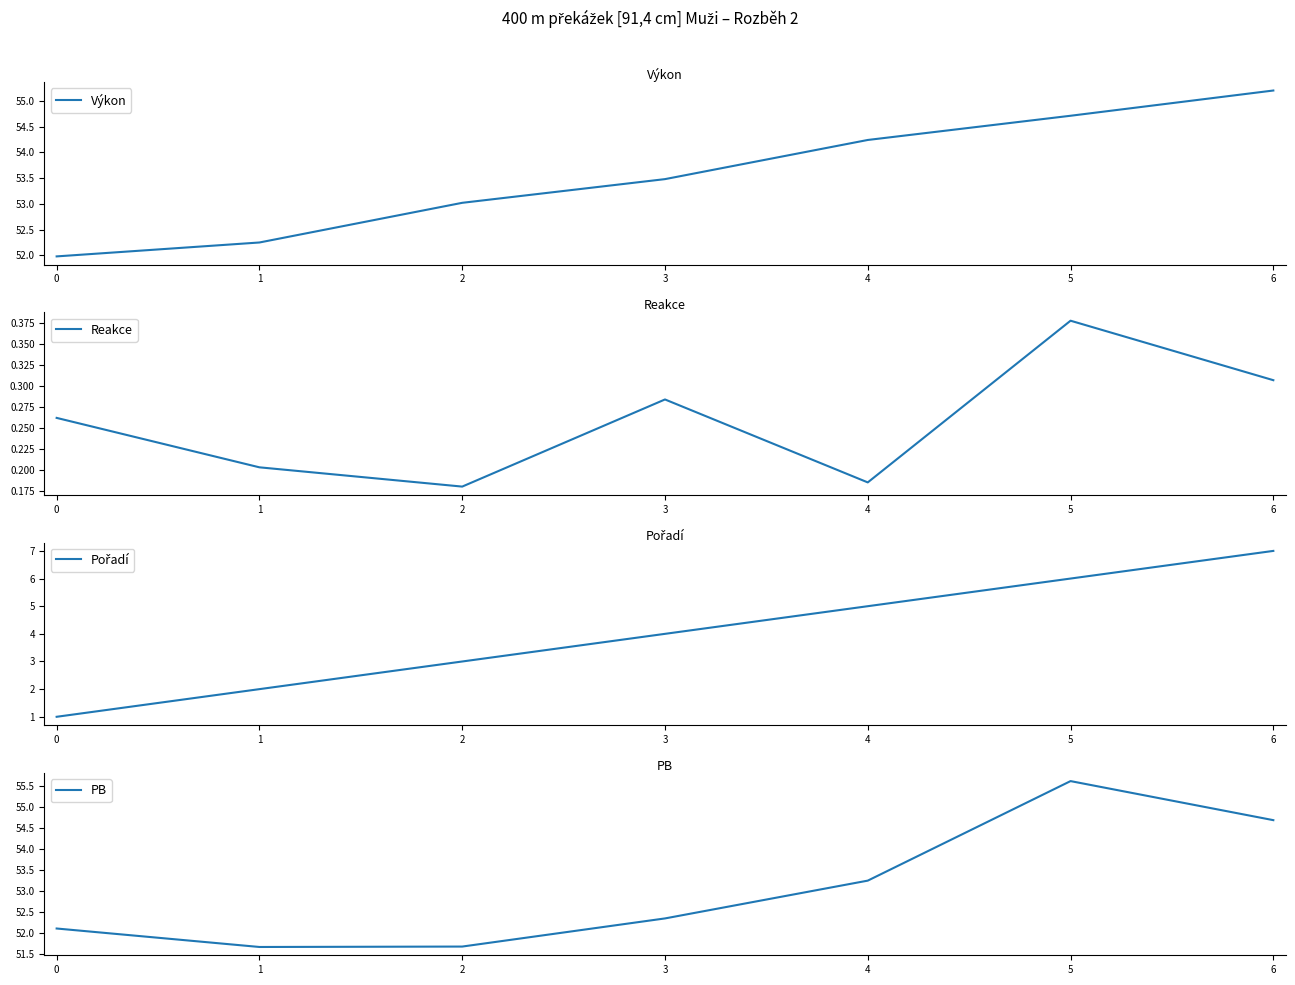

What is the greatest value displayed?

55.6